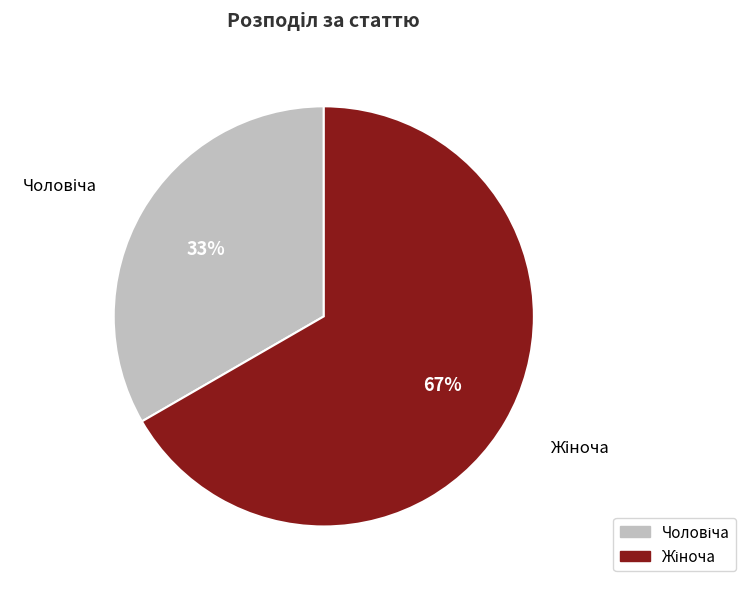

Does any single category account for the majority?

Yes